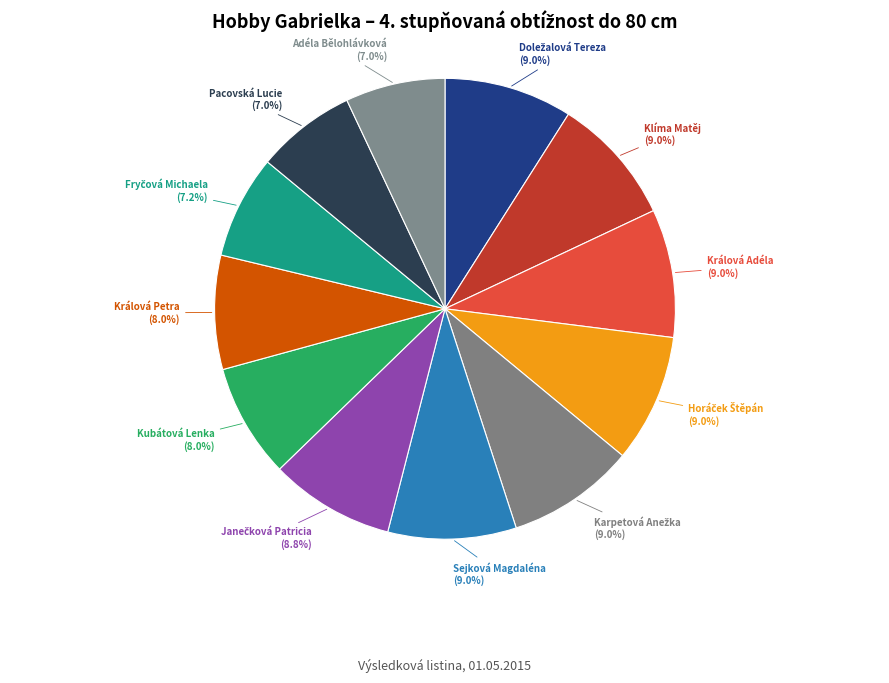

Is there any slice that represents more than half of the pie?

No